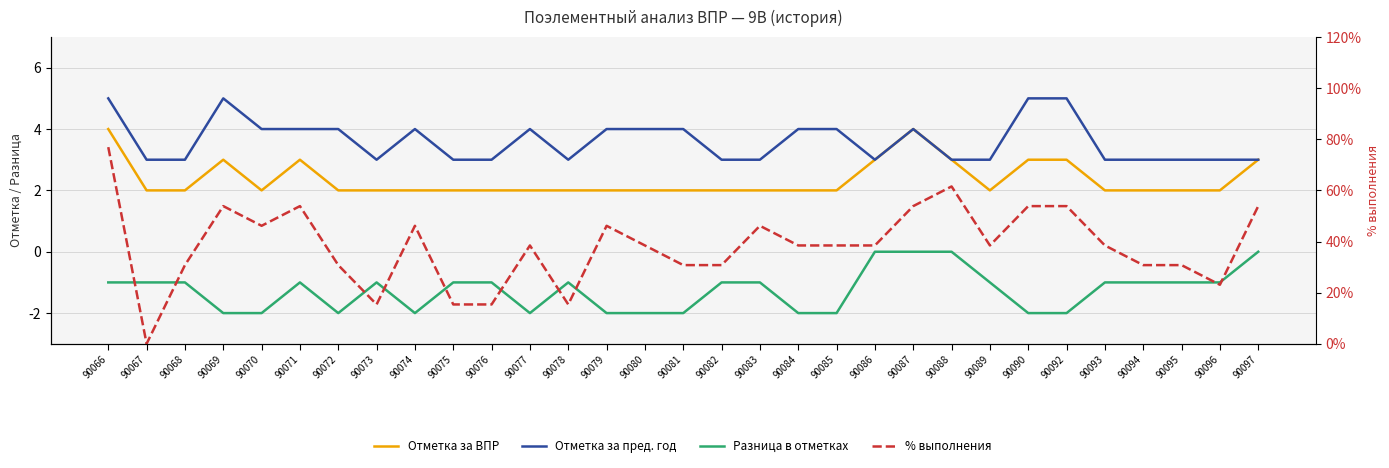

What is the average value of the Отметка за ВПР series?

2.4